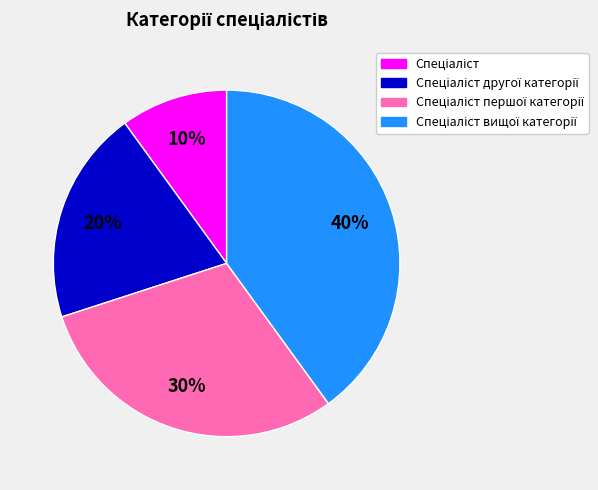

Is there a majority slice in this chart?

No